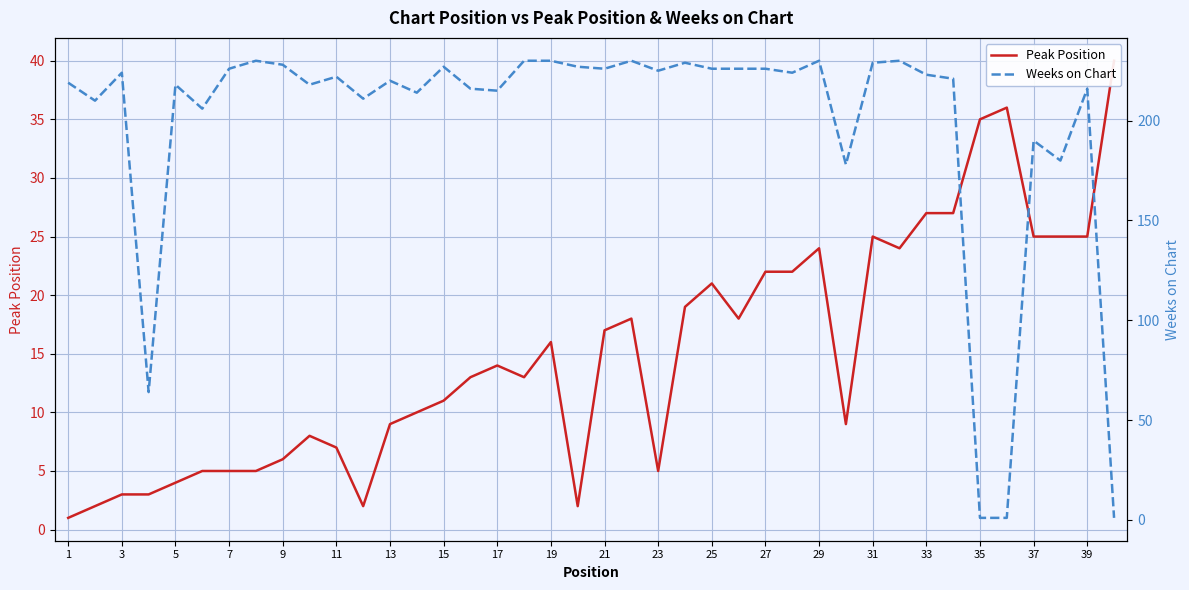

How many categories are shown in the chart?

40